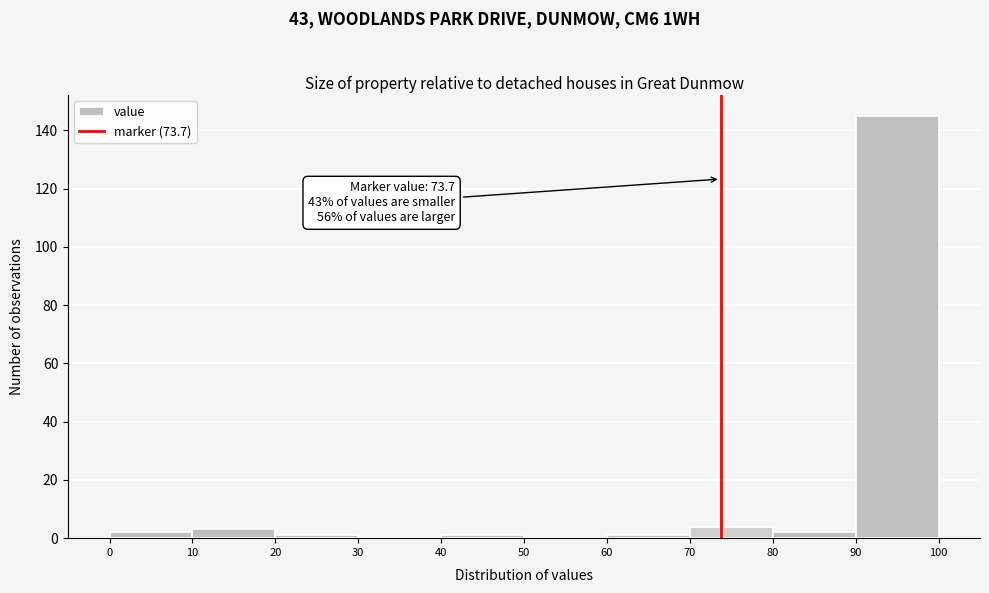

Over which range of the x-axis is the bar tallest?

90 to 100